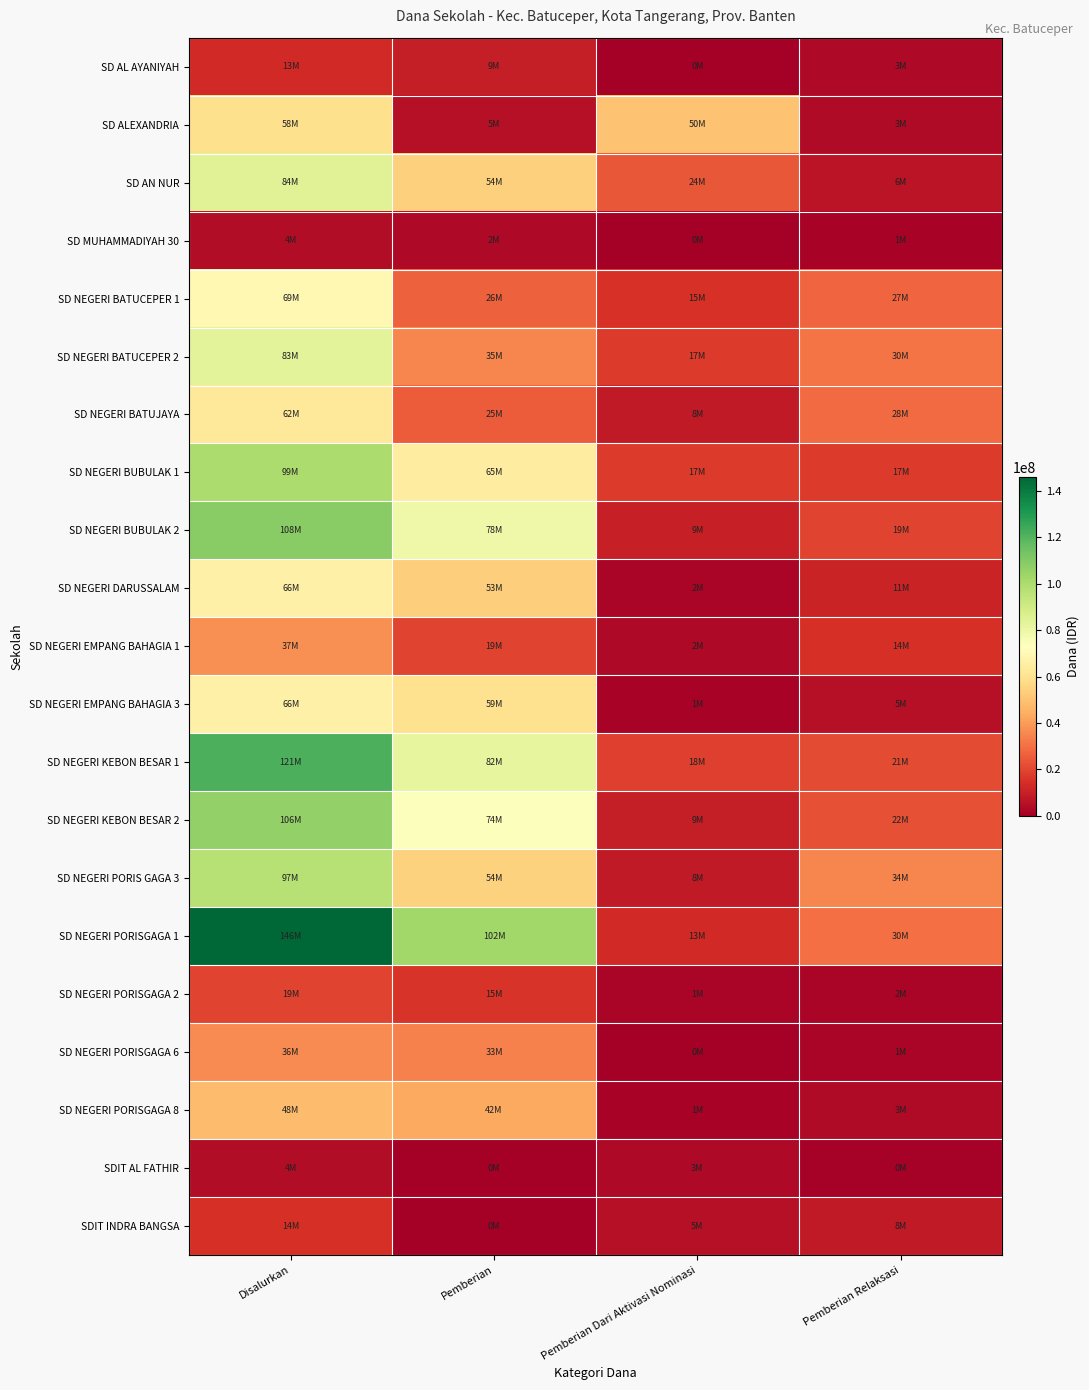

Between Disalurkan and Pemberian Relaksasi, which is larger?

Disalurkan